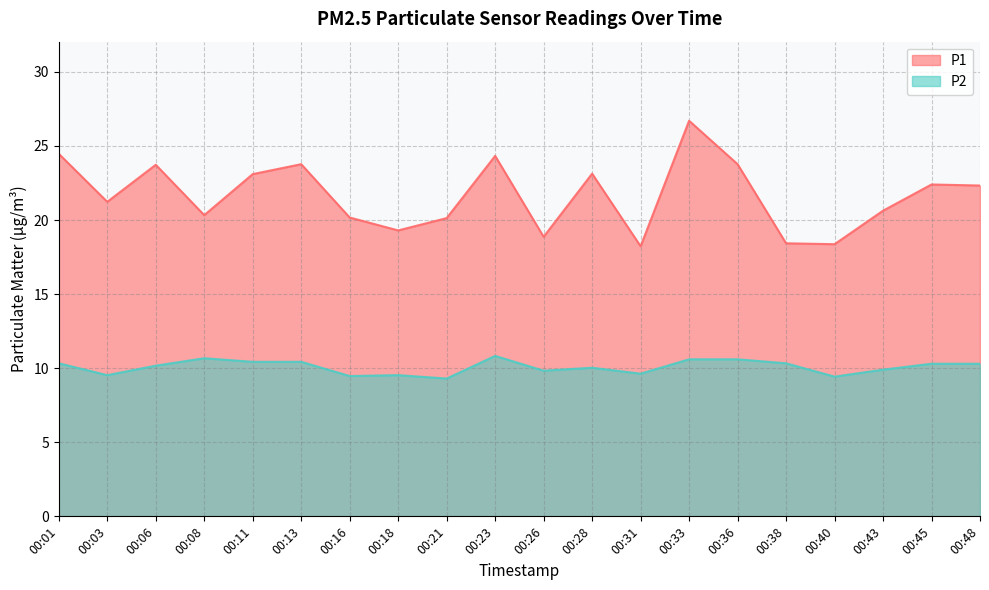

Which has a higher value, 00:43 or 00:38?

00:43